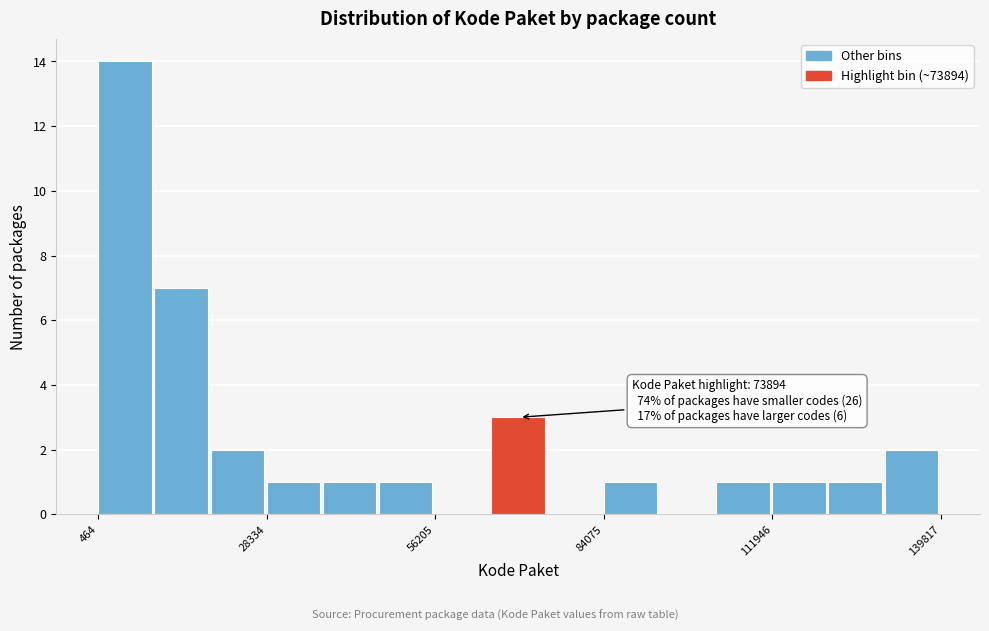

Around what value on the x-axis is the tallest bar? Give the approximate position of its centre, as read against the axis.

5000